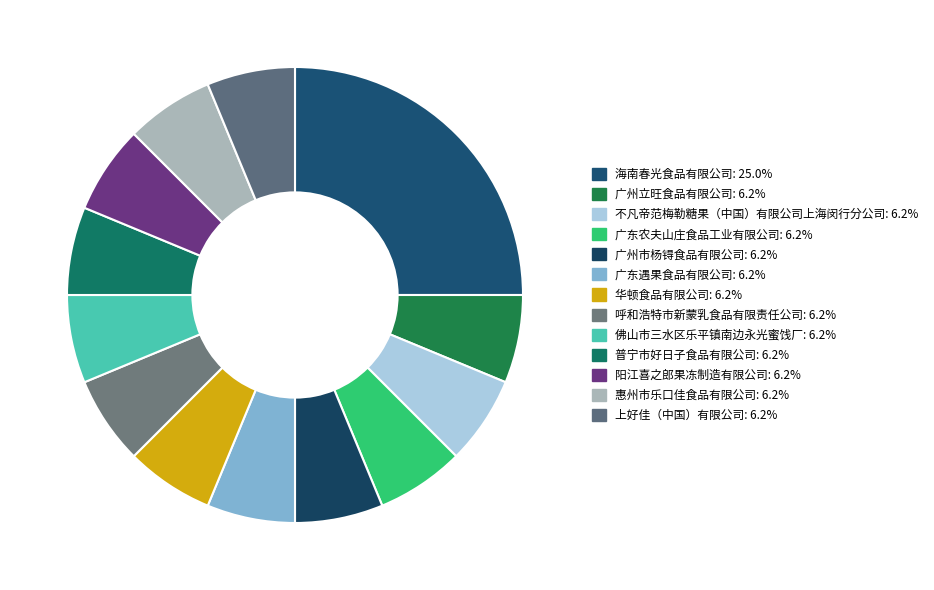

To the nearest percent, what is the combined percentage of 广东农夫山庄食品工业有限公司 and 惠州市乐口佳食品有限公司?

12%